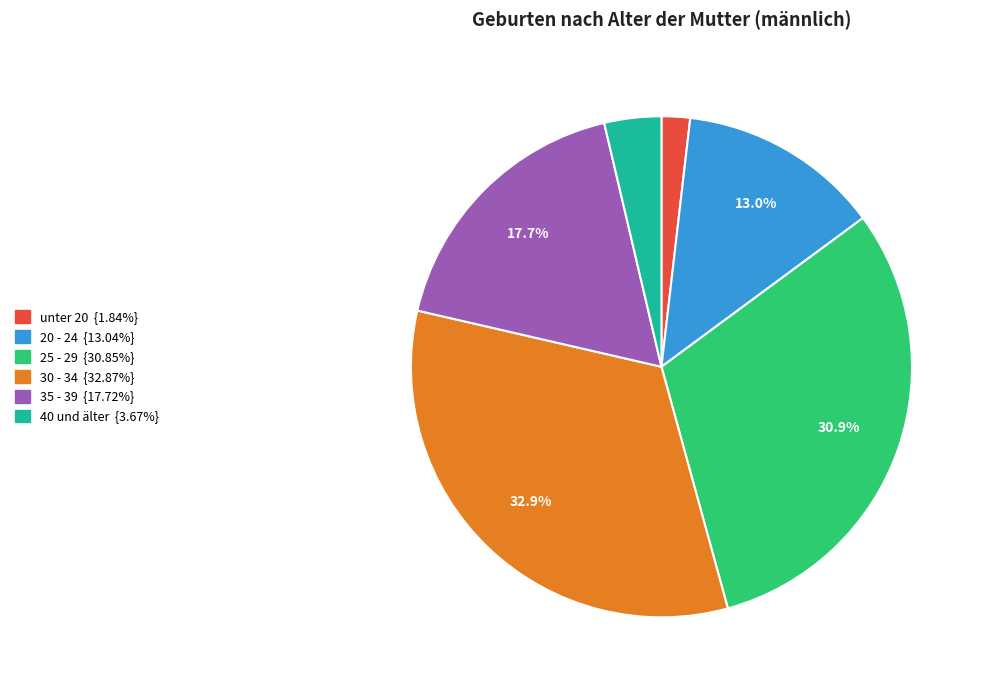

Does any single category account for the majority?

No